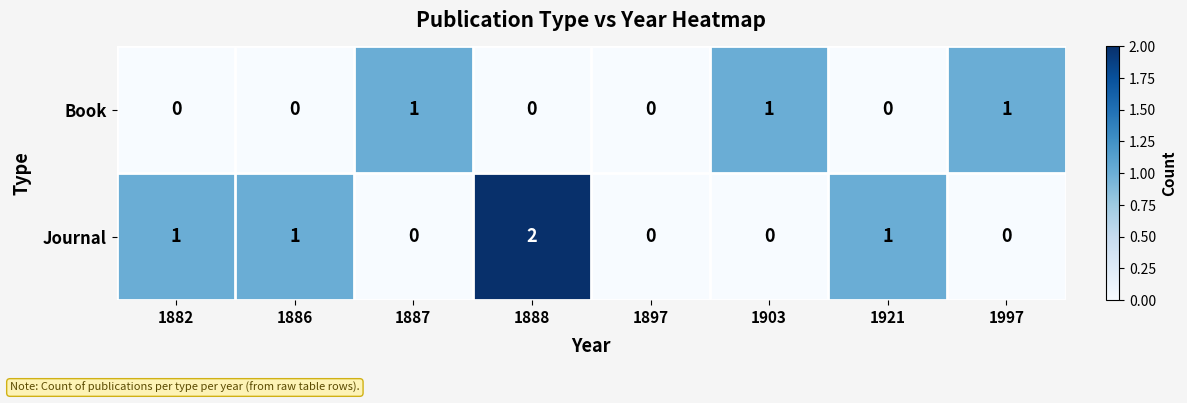

Rank the series by their maximum value, from lowest to highest.

Book, Journal